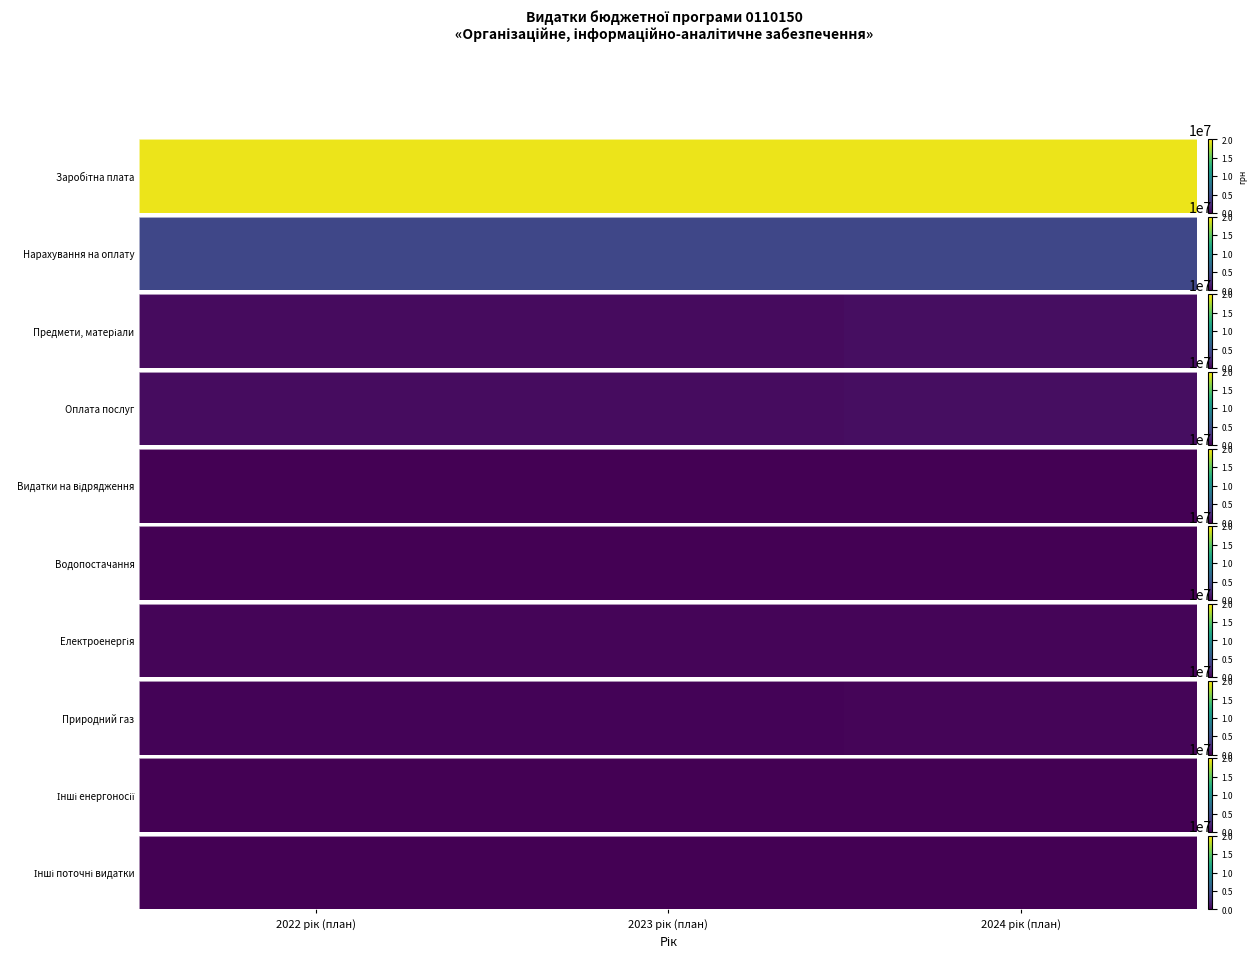

What is the average value?

26667